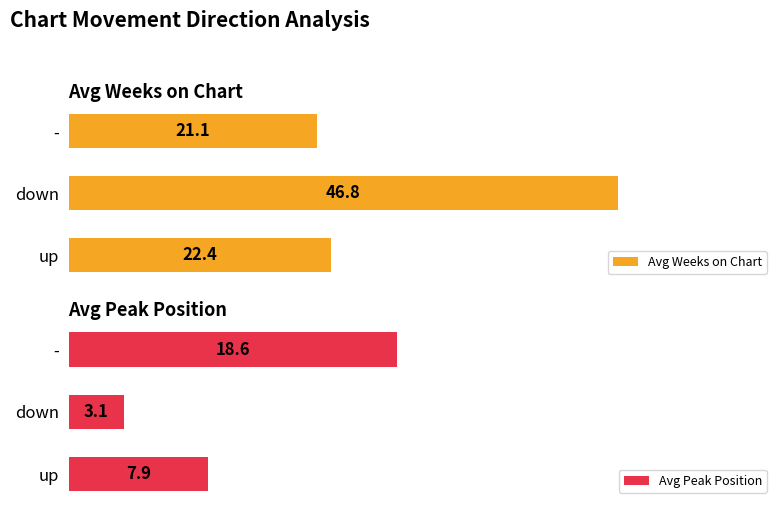

True or false: Avg Peak Position has a value of 3.1 at 1.

True